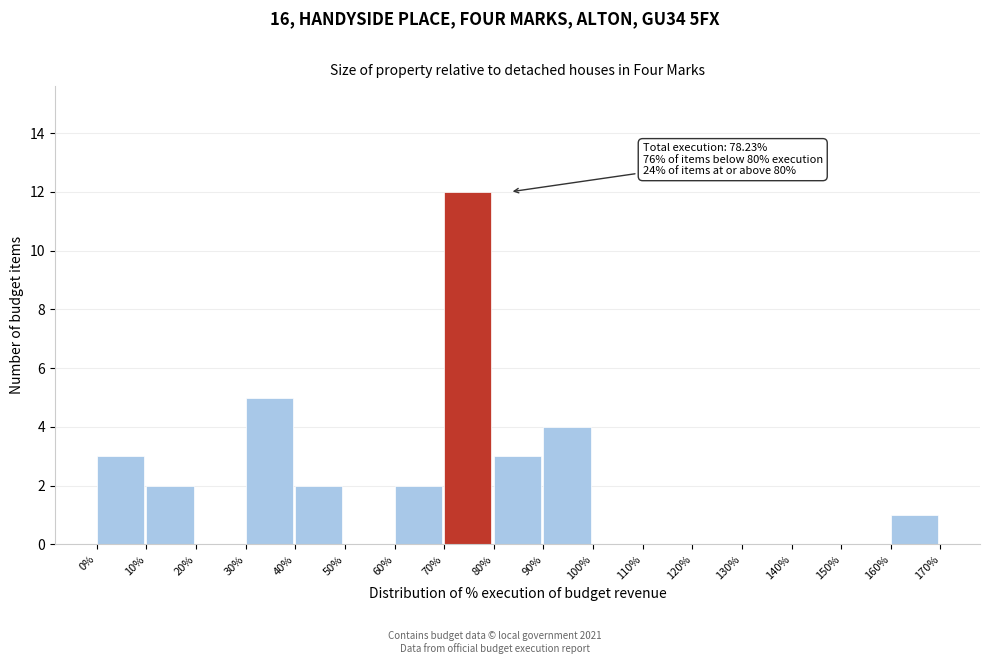

Over which range of the x-axis is the bar tallest?

70% to 80%